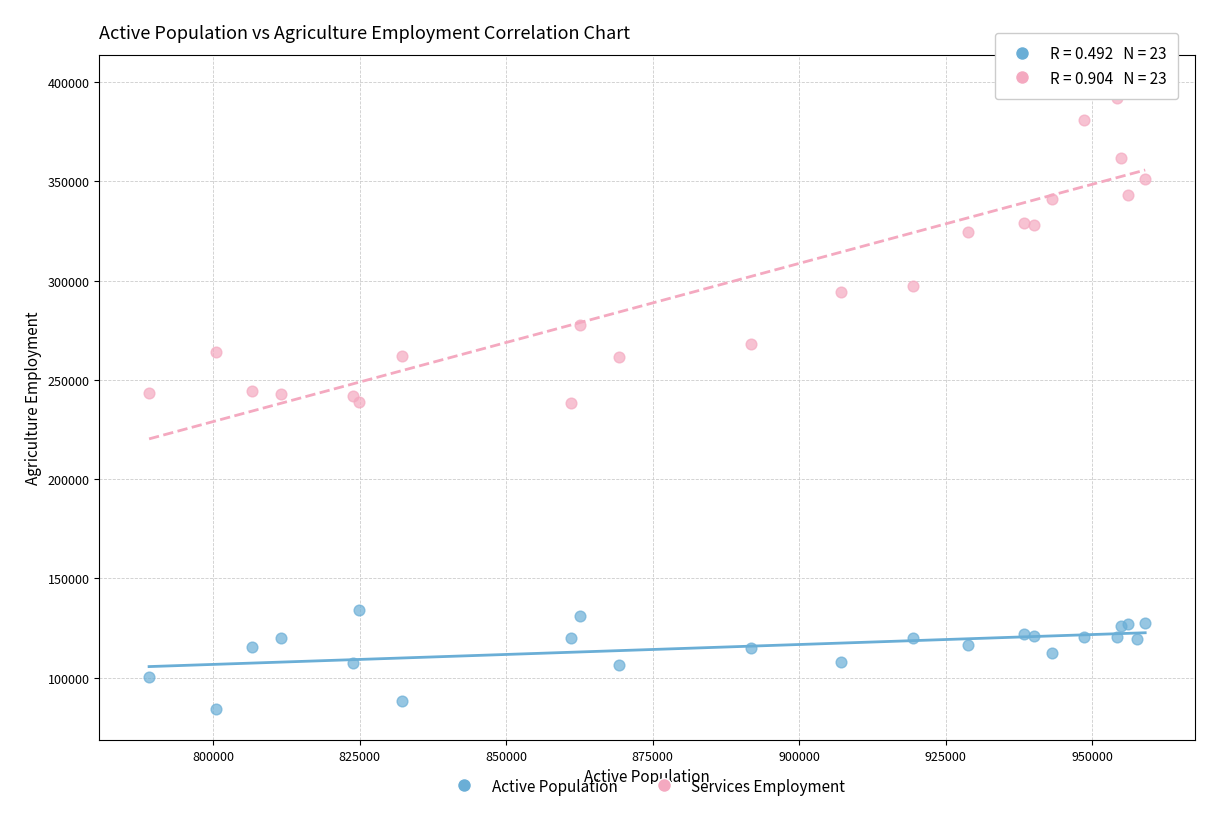

Which series contains the highest Y value?

Services Employment